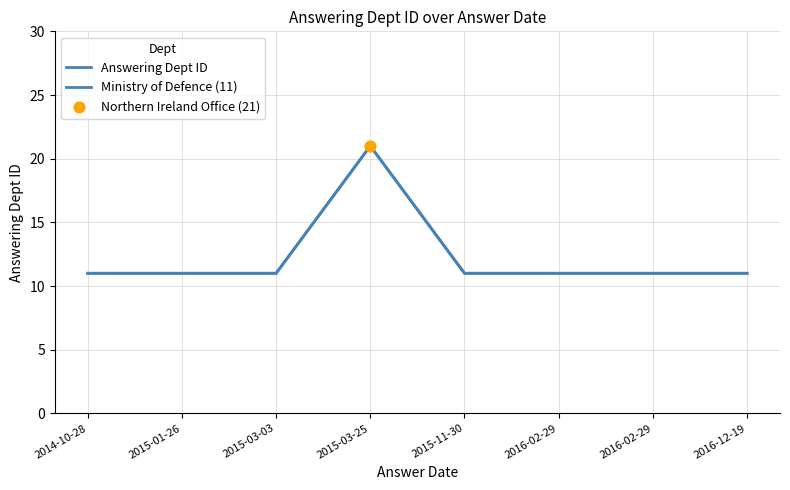

Is this an area chart (filled region under the line)?

No